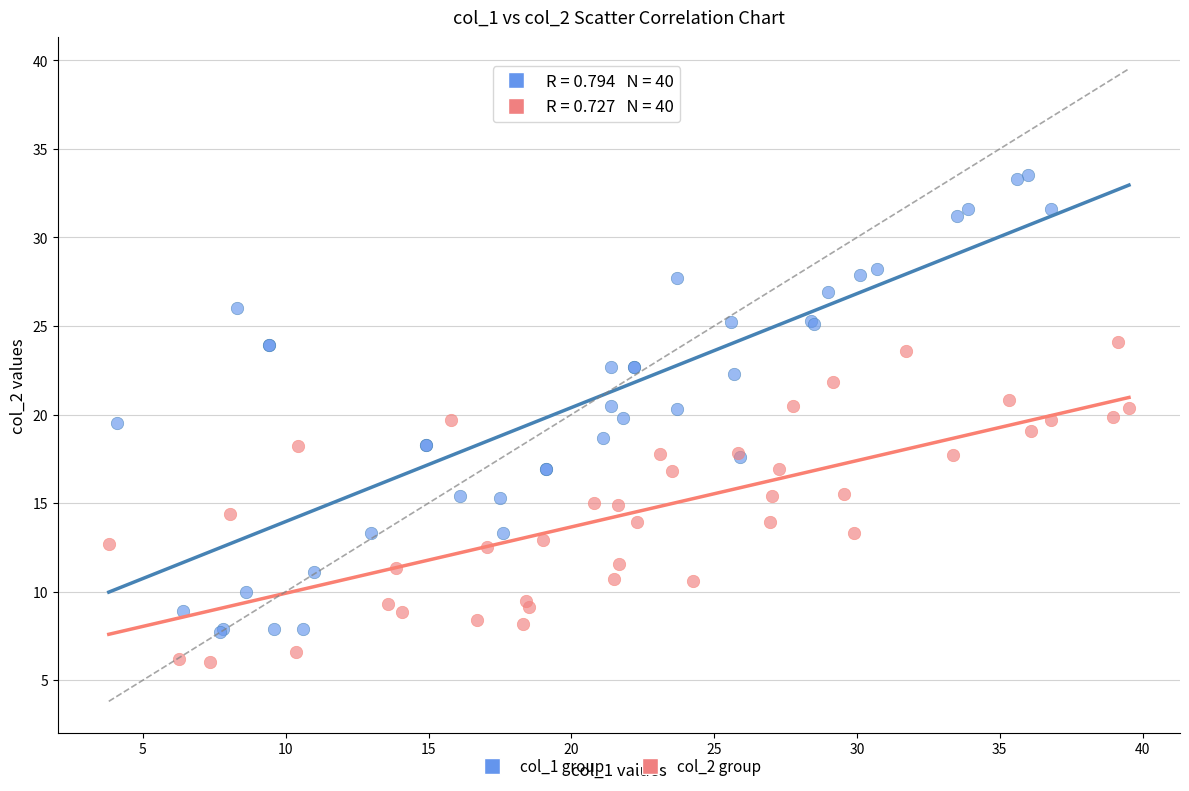

Which series has the largest Y range (max minus min)?

col_1 group